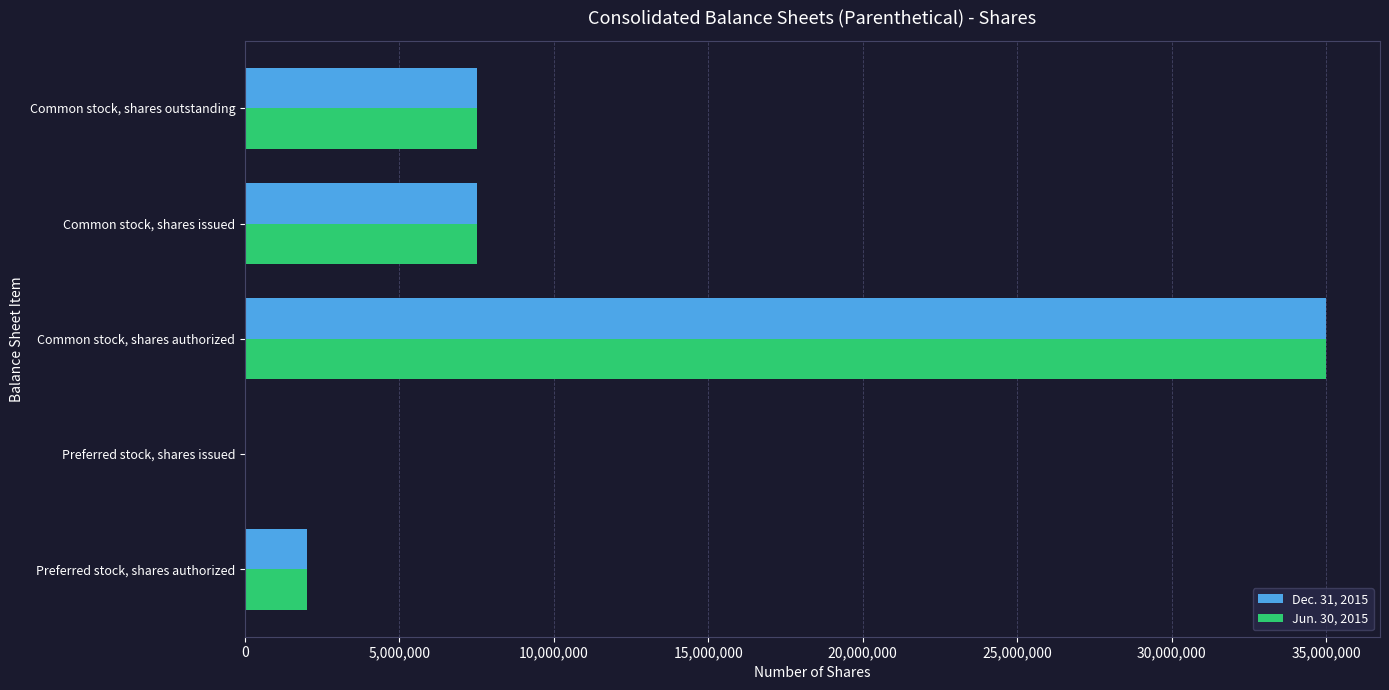

At which category is the sum across all series the highest?

Common stock, shares authorized